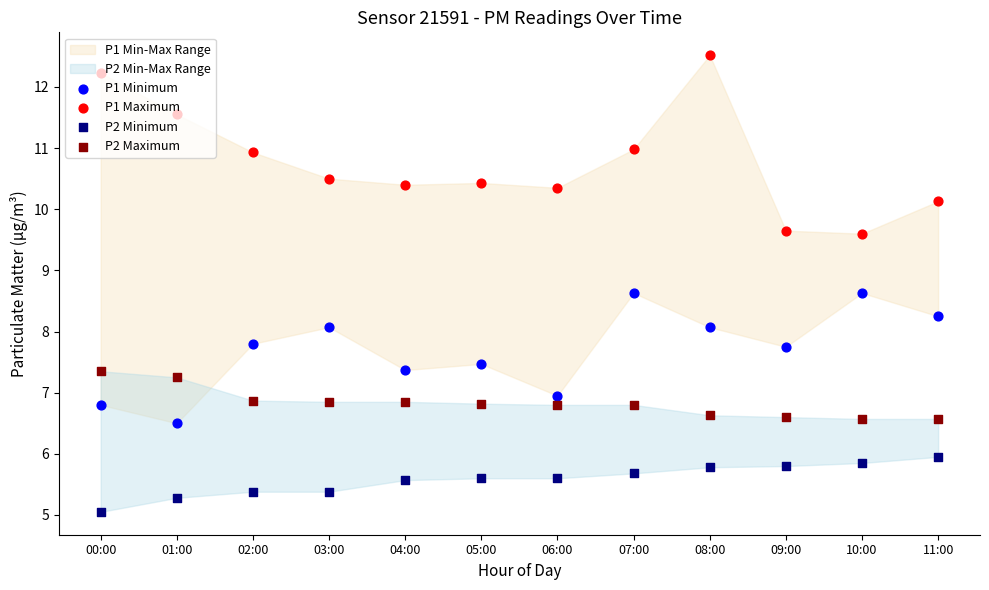

What is the total value across all series at 00:00?

31.4